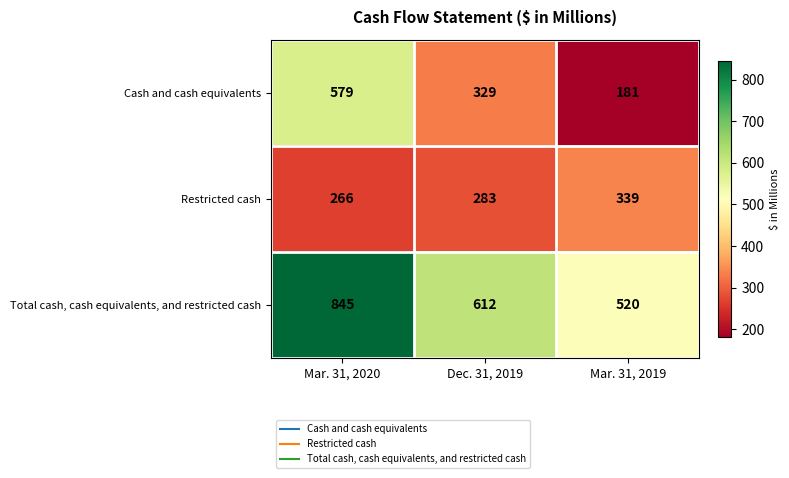

The value of Restricted cash at Mar. 31, 2019 is 339. True or false?

True